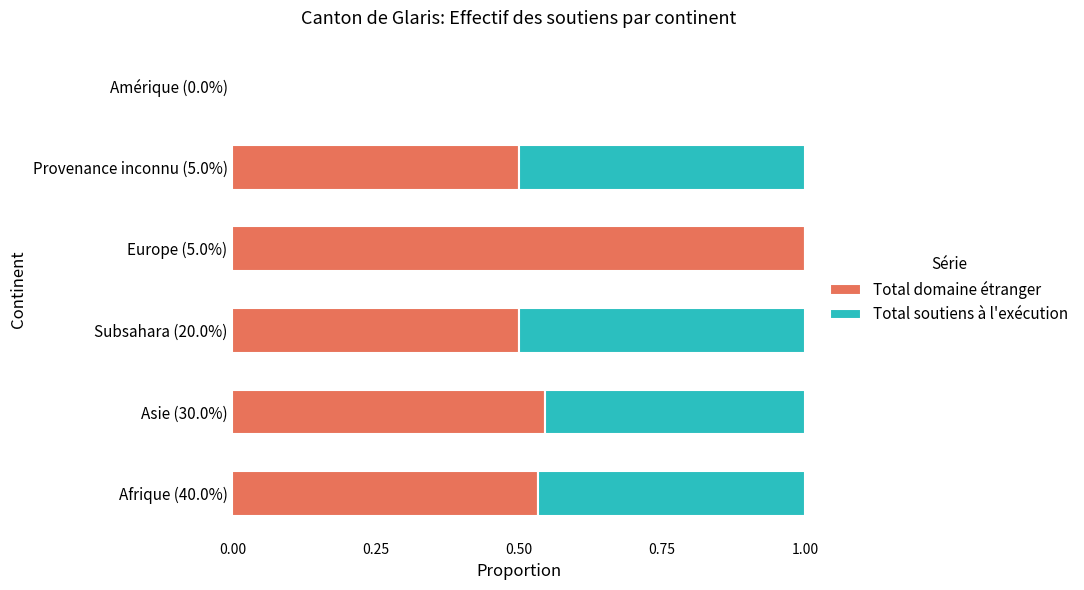

What are all the series names shown in the legend?

Total domaine étranger, Total soutiens à l'exécution